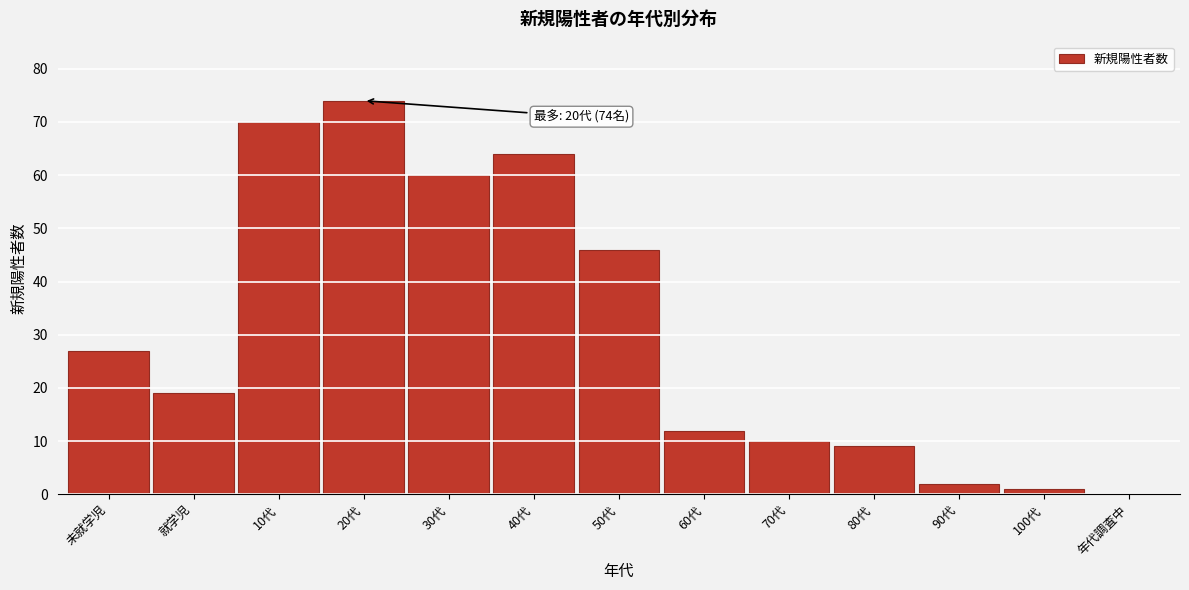

Reading left to right, list all the values displayed in this chart.

未就学児=27	就学児=19	10代=70	20代=74	30代=60	40代=64	50代=46	60代=12	70代=10	80代=9	90代=2	100代=1	年代調査中=0